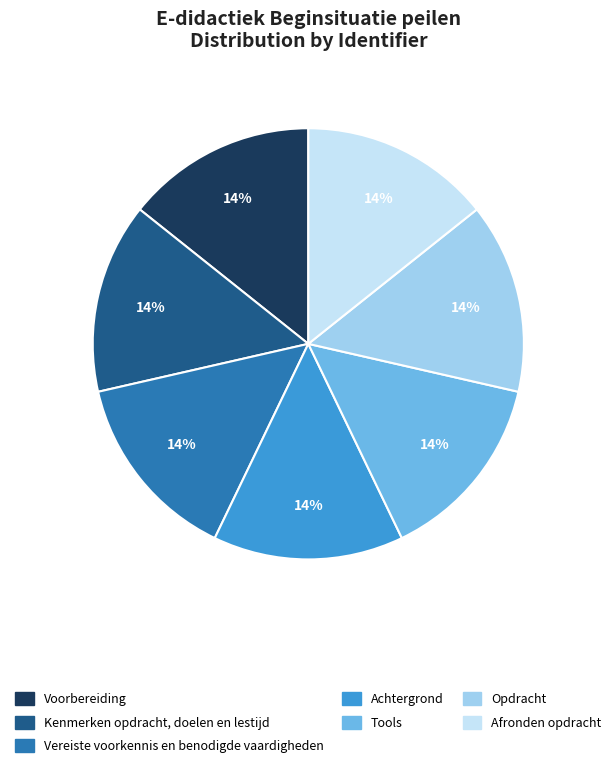

True or false: Opdracht accounts for 14% of the total.

True